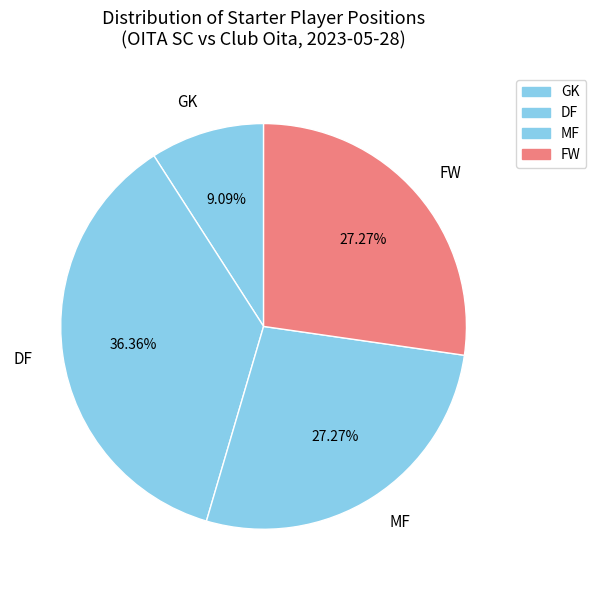

Which category has the smallest portion of the pie?

GK